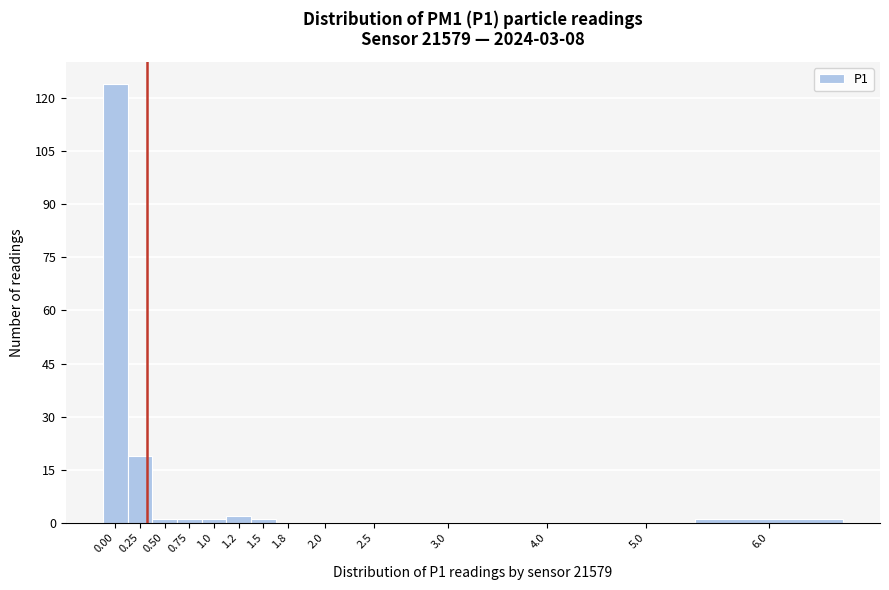

Reading left to right, list all the values displayed in this chart.

0.00=124	0.25=19	0.50=1	0.75=1	1.0=1	1.2=2	1.5=1	1.8=0	2.0=0	2.5=0	3.0=0	4.0=0	5.0=0	6.0=1